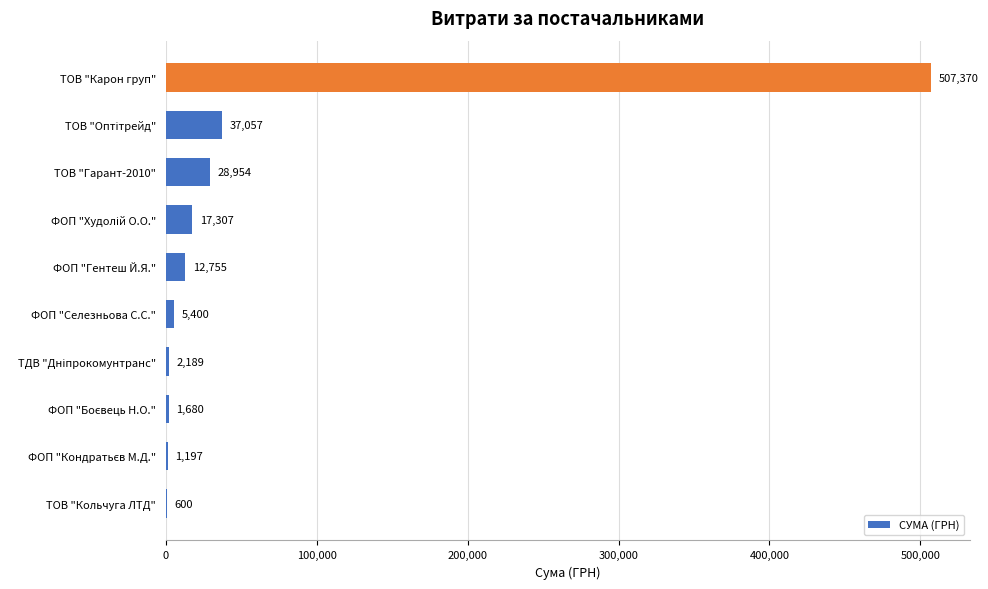

True or false: the data shows 12755.0 at ФОП "Гентеш Й.Я.".

True